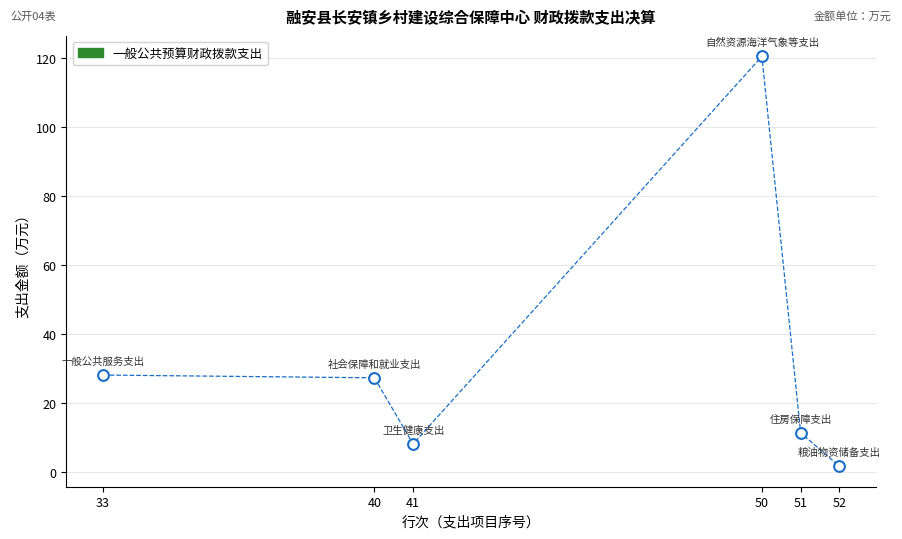

What is the average X value?

44.5